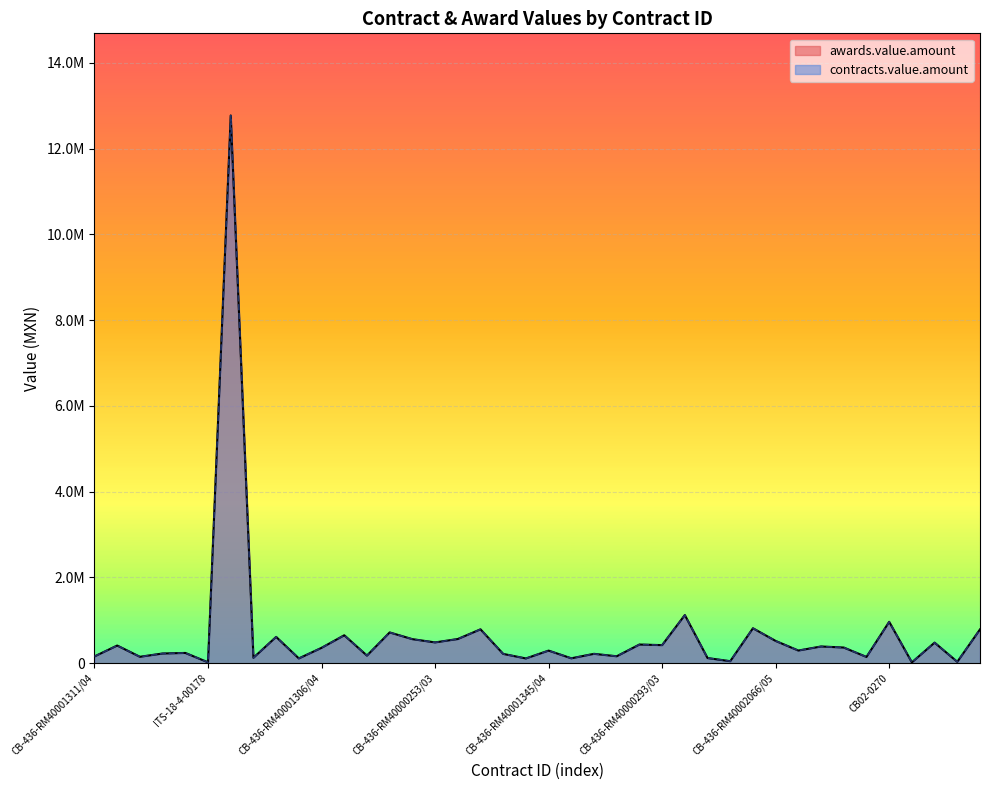

What is the approximate value of awards.value.amount at CB-436-RM40002066/05?

519420.0